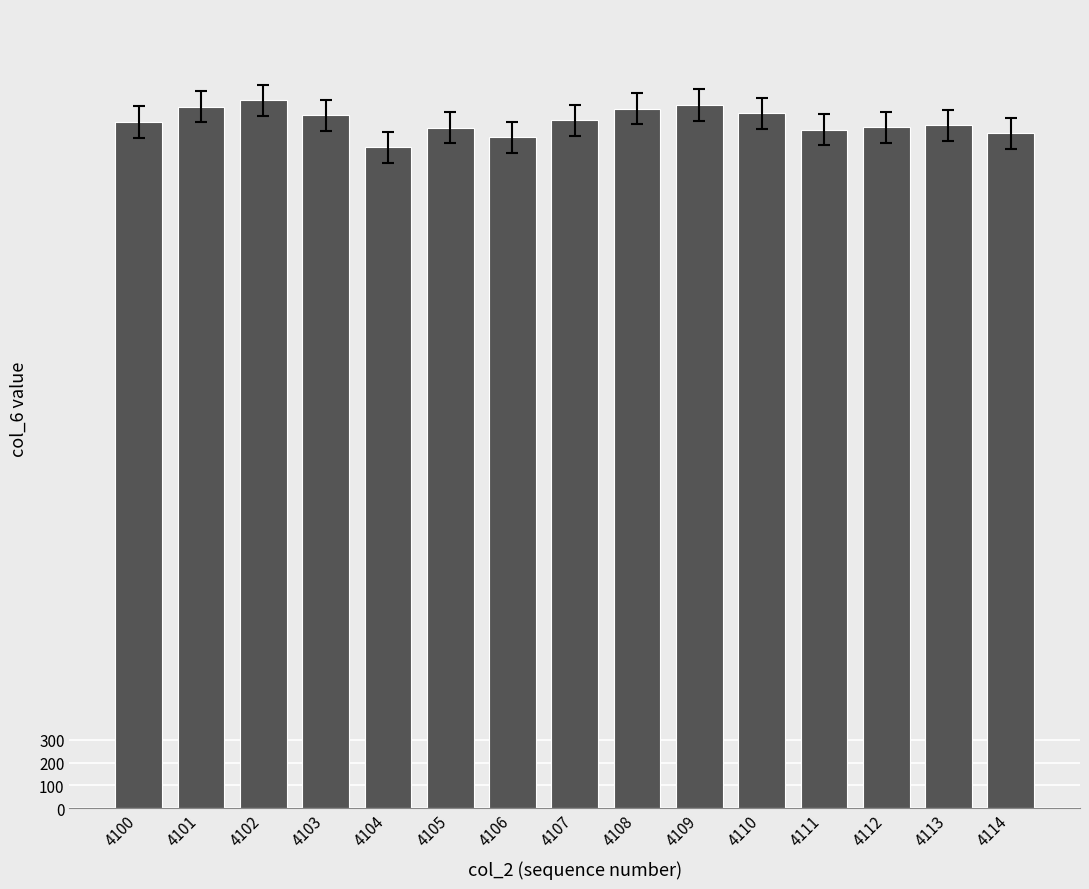

What is the sum of the values at 4100 and 4102?

6105